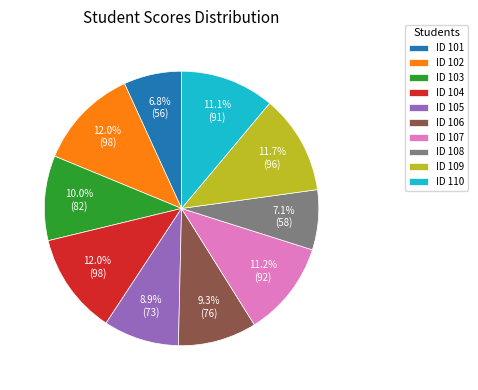

Is ID 108 the majority of the pie?

No